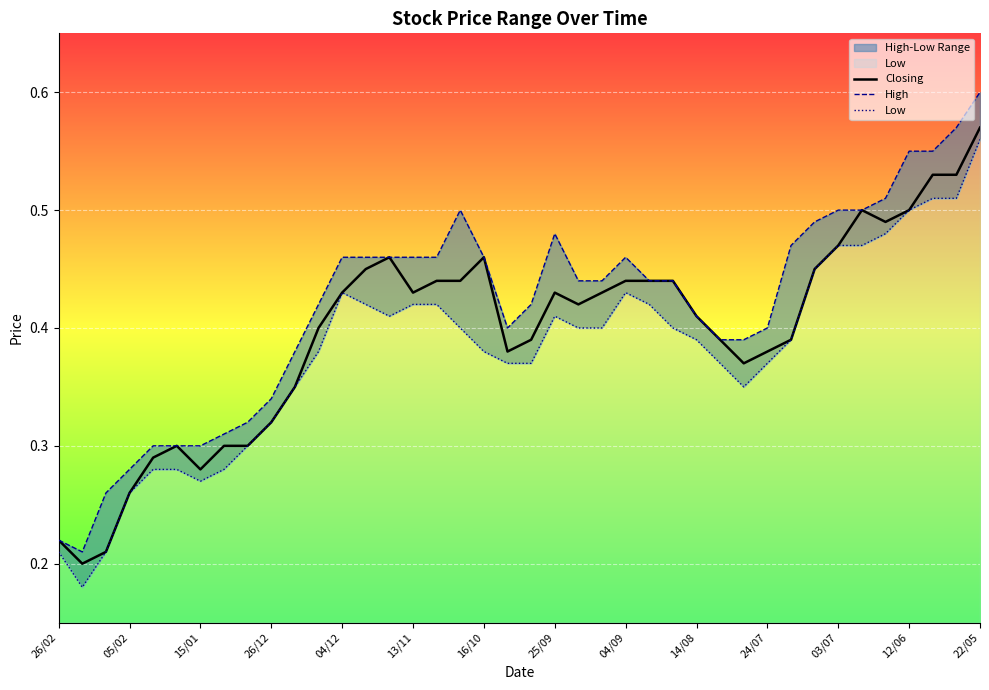

Which category has the highest value in the Closing series?

22/05